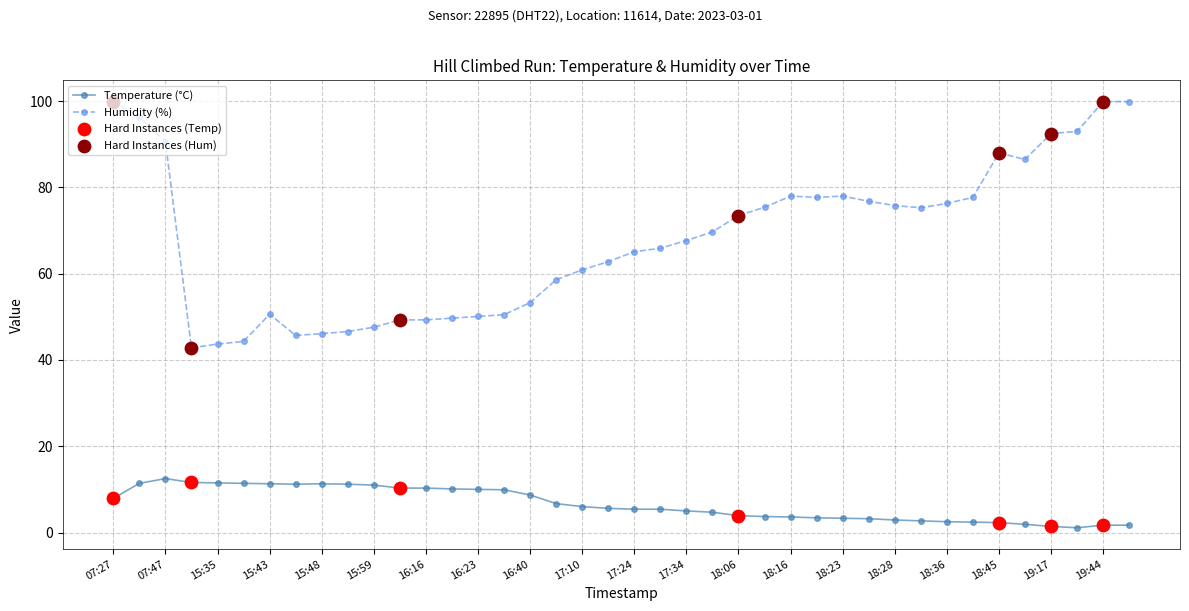

Which series has the largest total across all categories?

Humidity (%)